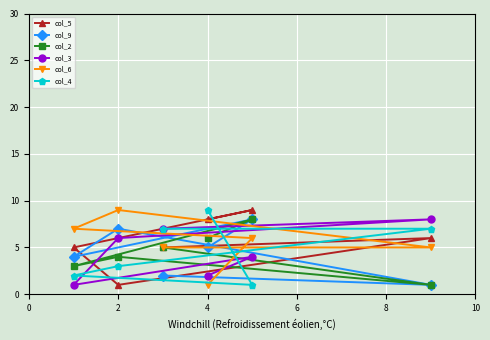

What is the greatest value displayed?

9